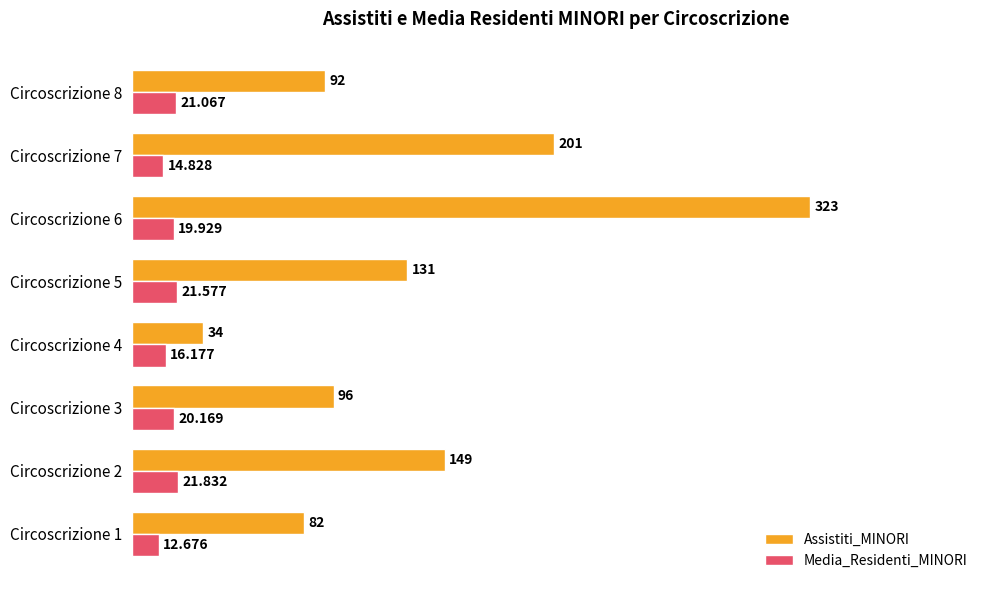

Which series changed the most between Circoscrizione 5 and Circoscrizione 8?

Assistiti_MINORI